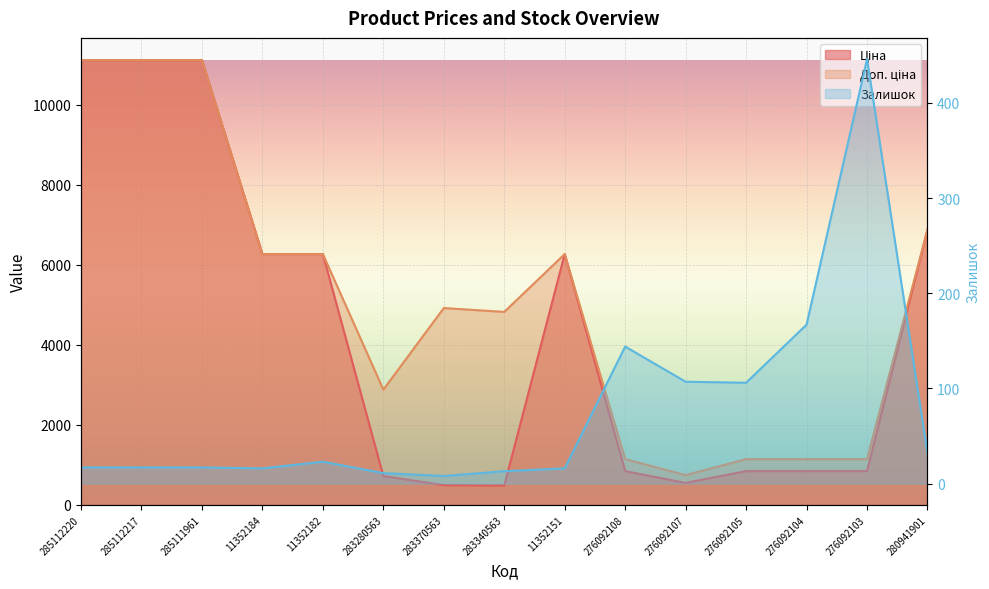

What is the spread (max minus min) of values at 276092104?

975.1